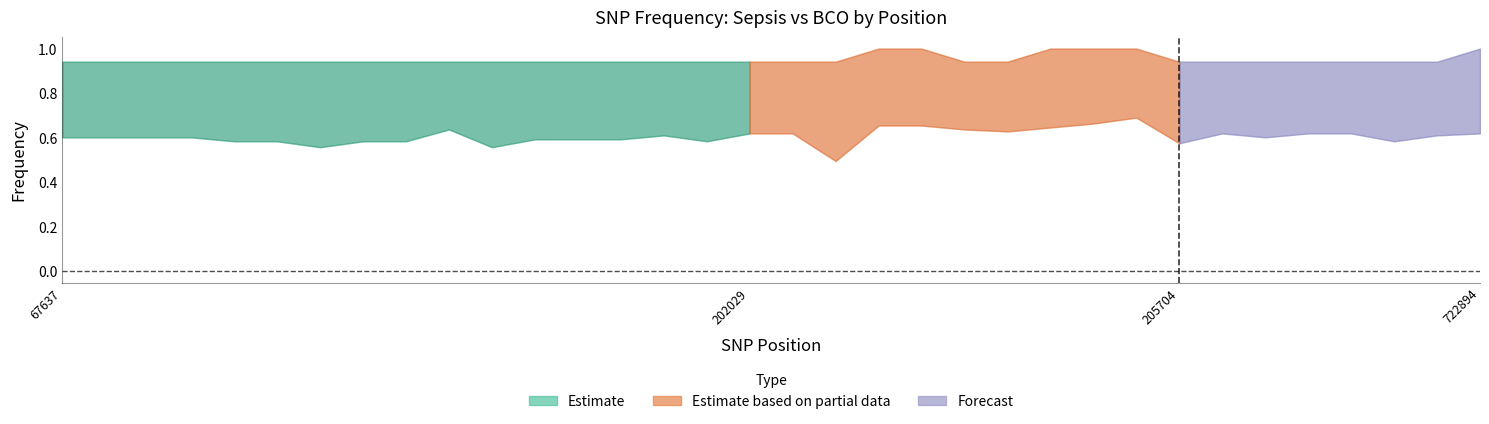

Is it true that Diff equals 0.2 at 67679?

False